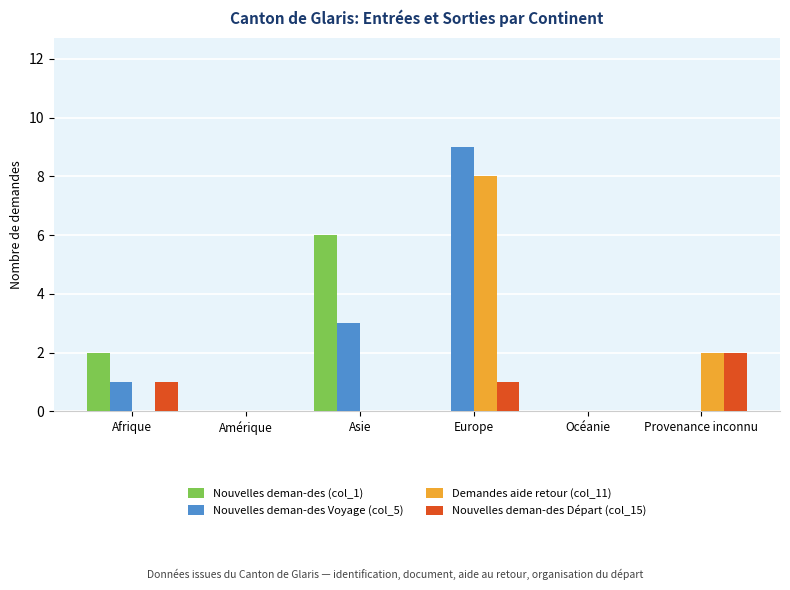

What is the average value of the Nouvelles deman-des Départ (col_15) series?

1